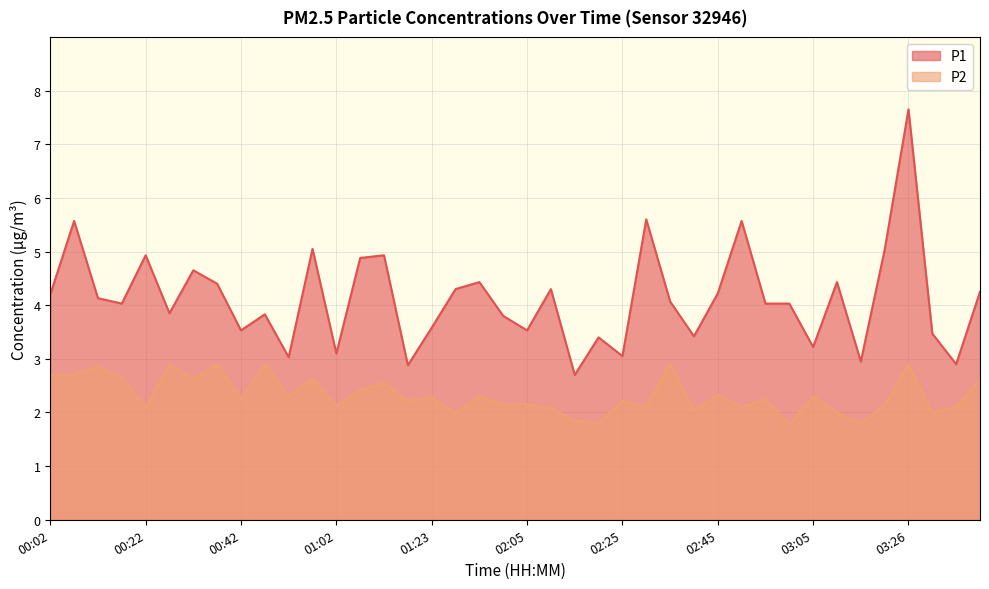

What is the greatest value displayed?

7.7